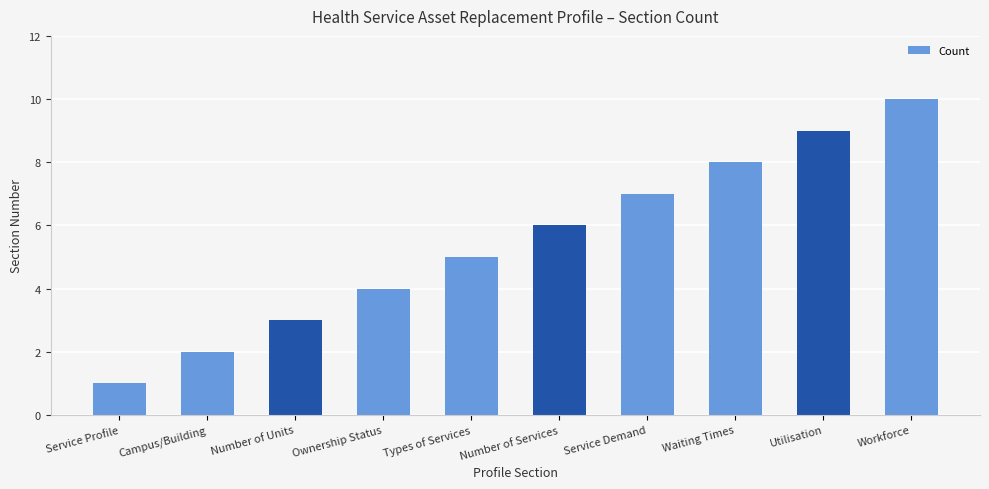

Reading left to right, what are all the values shown in this chart?

Service Profile=1	Campus/Building=2	Number of Units=3	Ownership Status=4	Types of Services=5	Number of Services=6	Service Demand=7	Waiting Times=8	Utilisation=9	Workforce=10